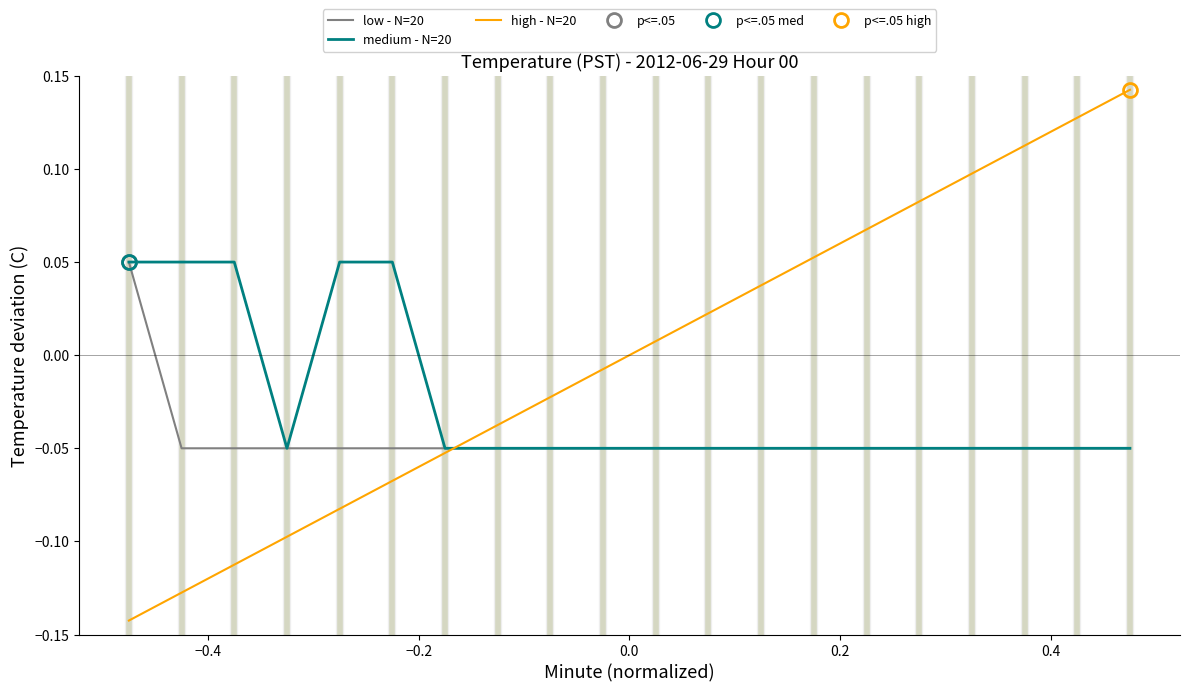

At which label is low - N=20 closest to 0?

−0.4